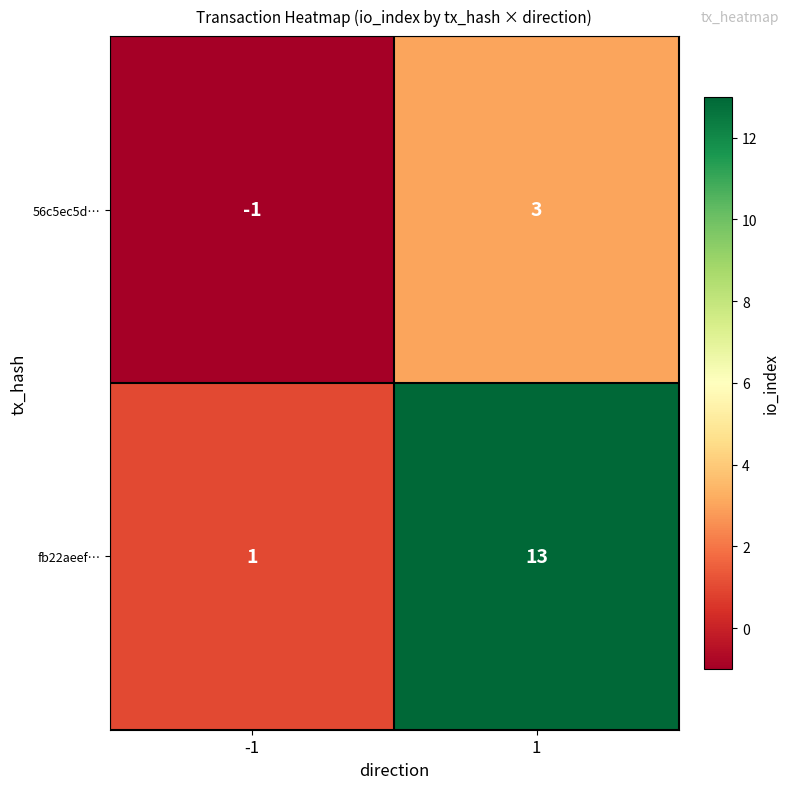

At which category is the sum across all series the highest?

1